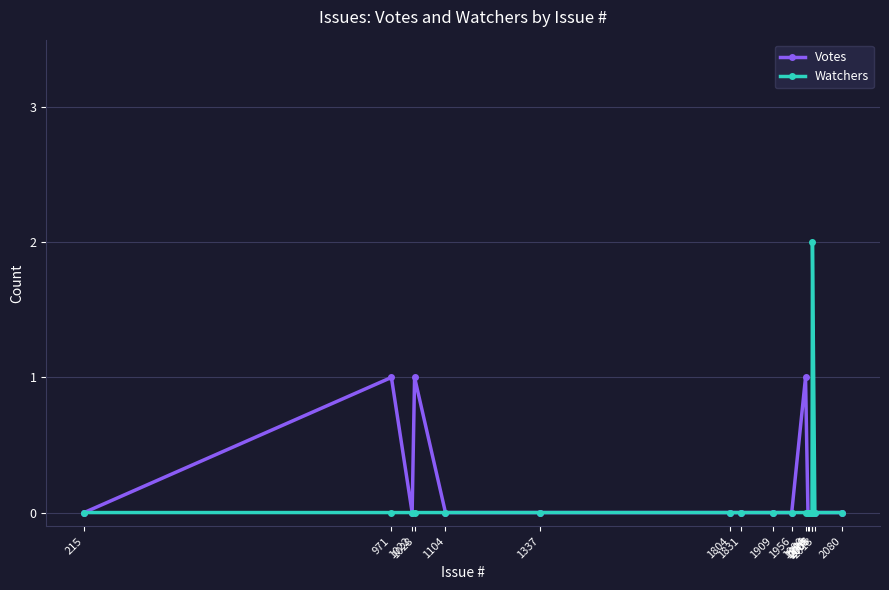

List the series in order of their peak value, highest first.

Watchers, Votes